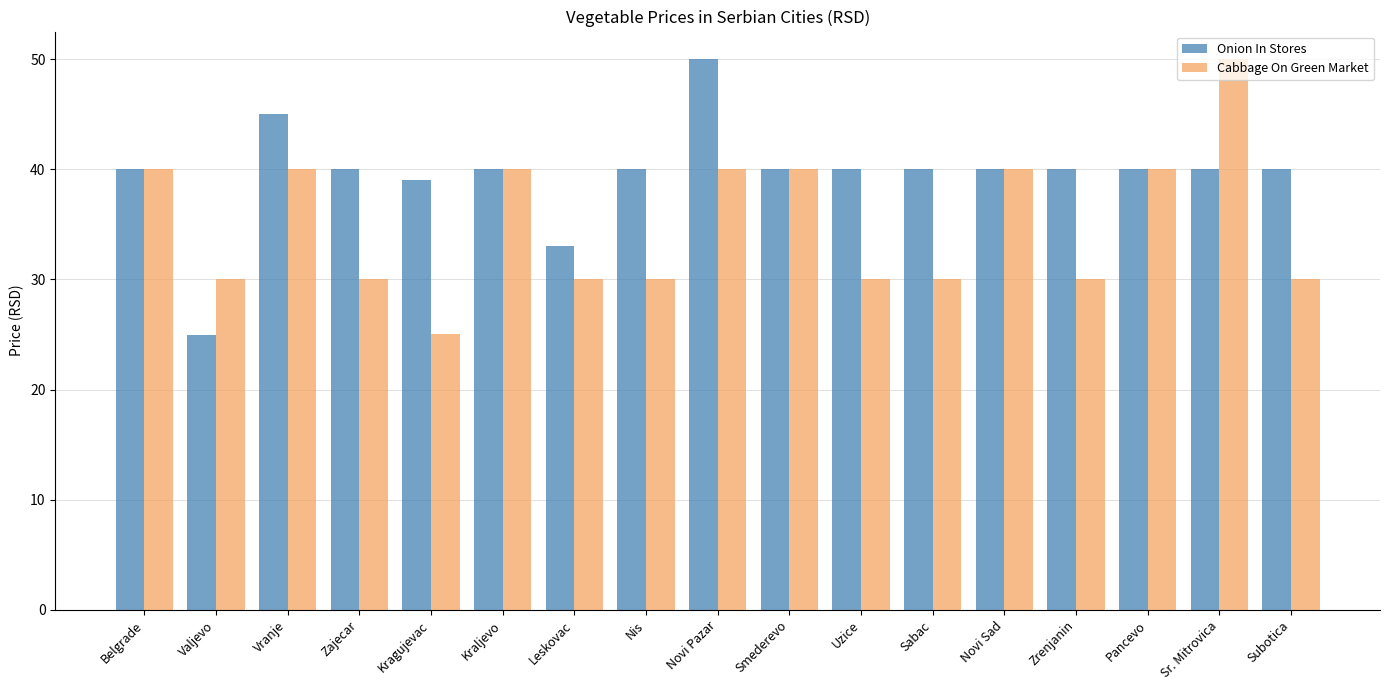

What position from the left is Valjevo?

2